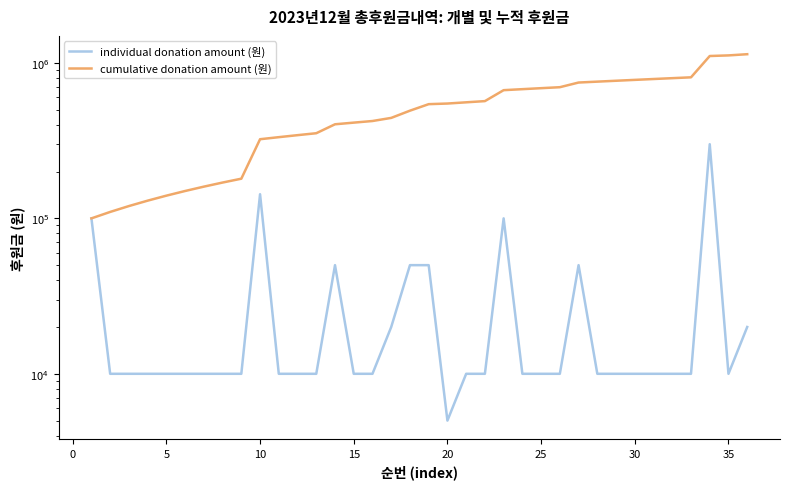

In individual donation amount (원), how many points are lower than both neighbors (excluding endpoints)?

2